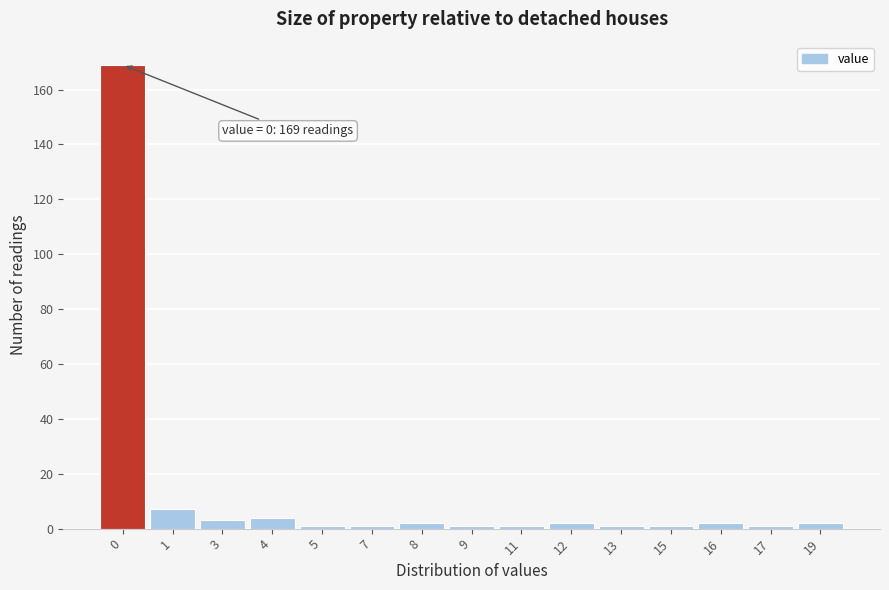

Reading left to right, extract all data points from this chart.

0=169	1=7	3=3	4=4	5=1	7=1	8=2	9=1	11=1	12=2	13=1	15=1	16=2	17=1	19=2